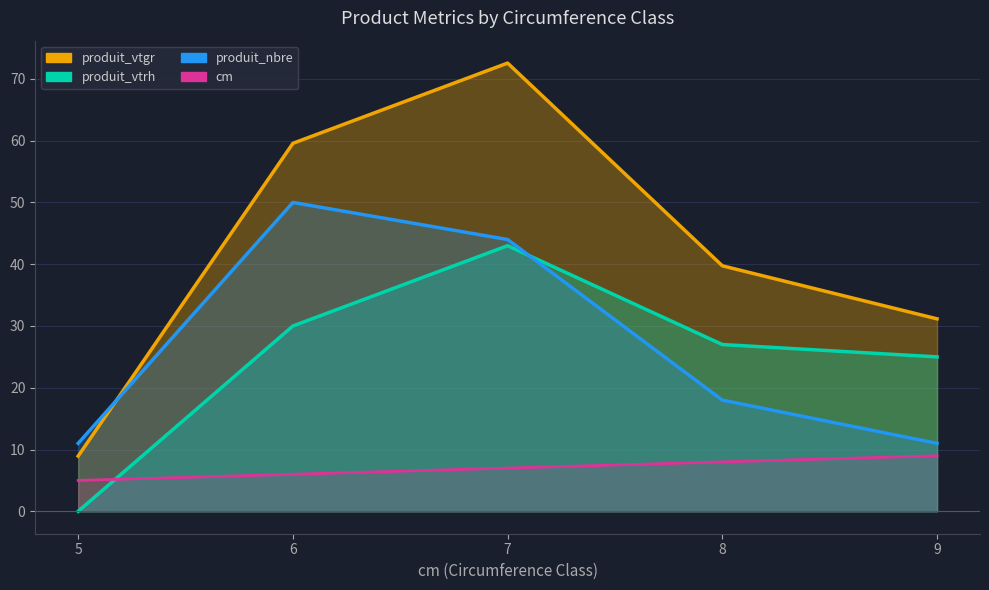

Does the chart have visible grid lines?

Yes